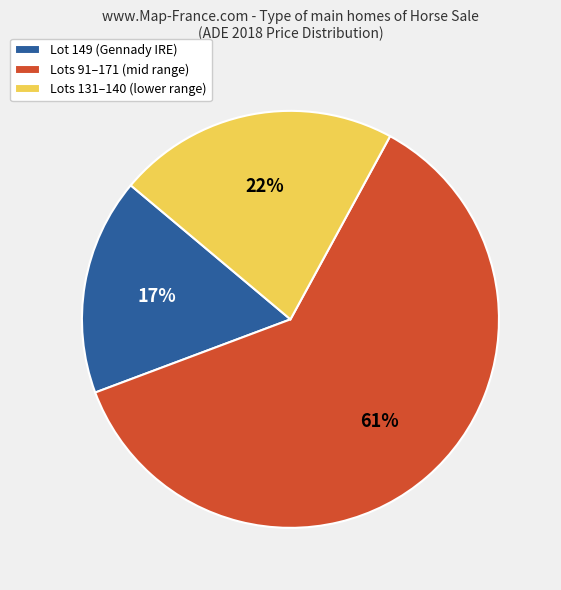

Is there any slice that represents more than half of the pie?

Yes